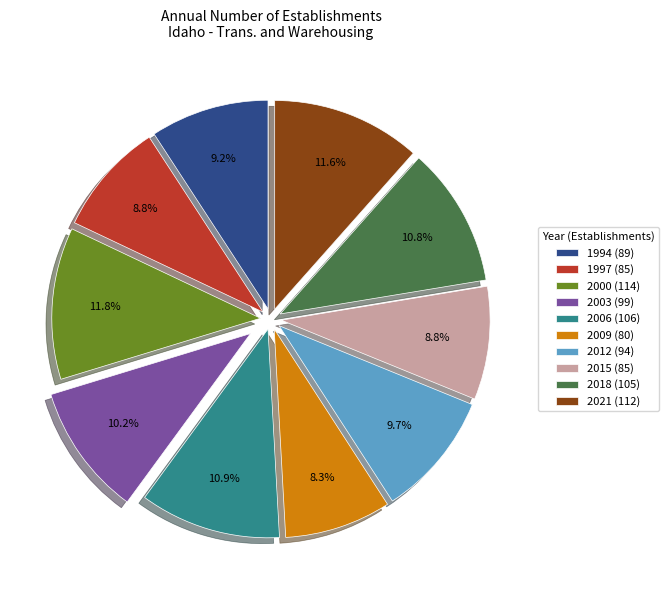

Does any single category account for the majority?

No